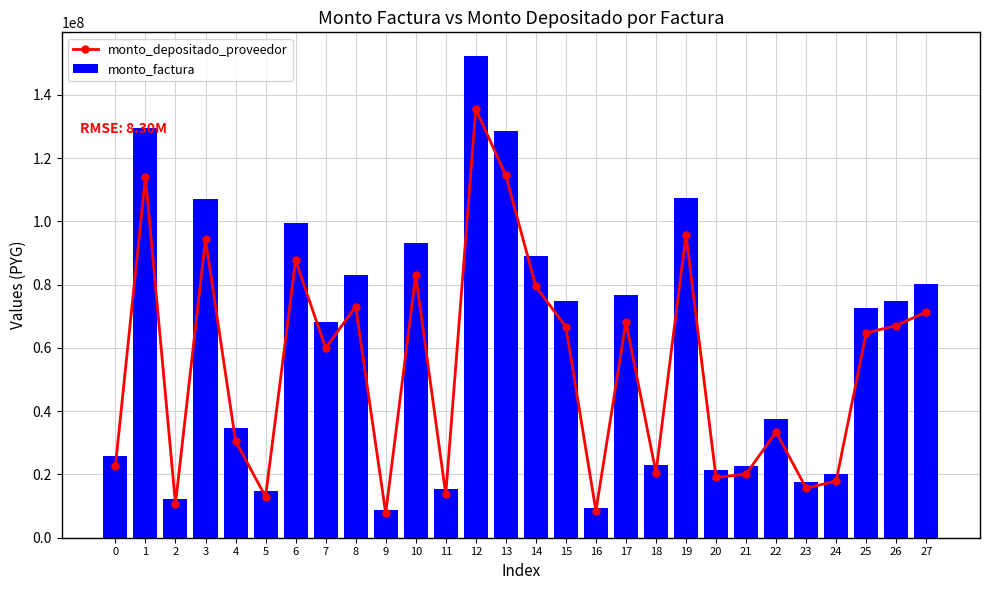

Between 2 and 27, which is larger?

27